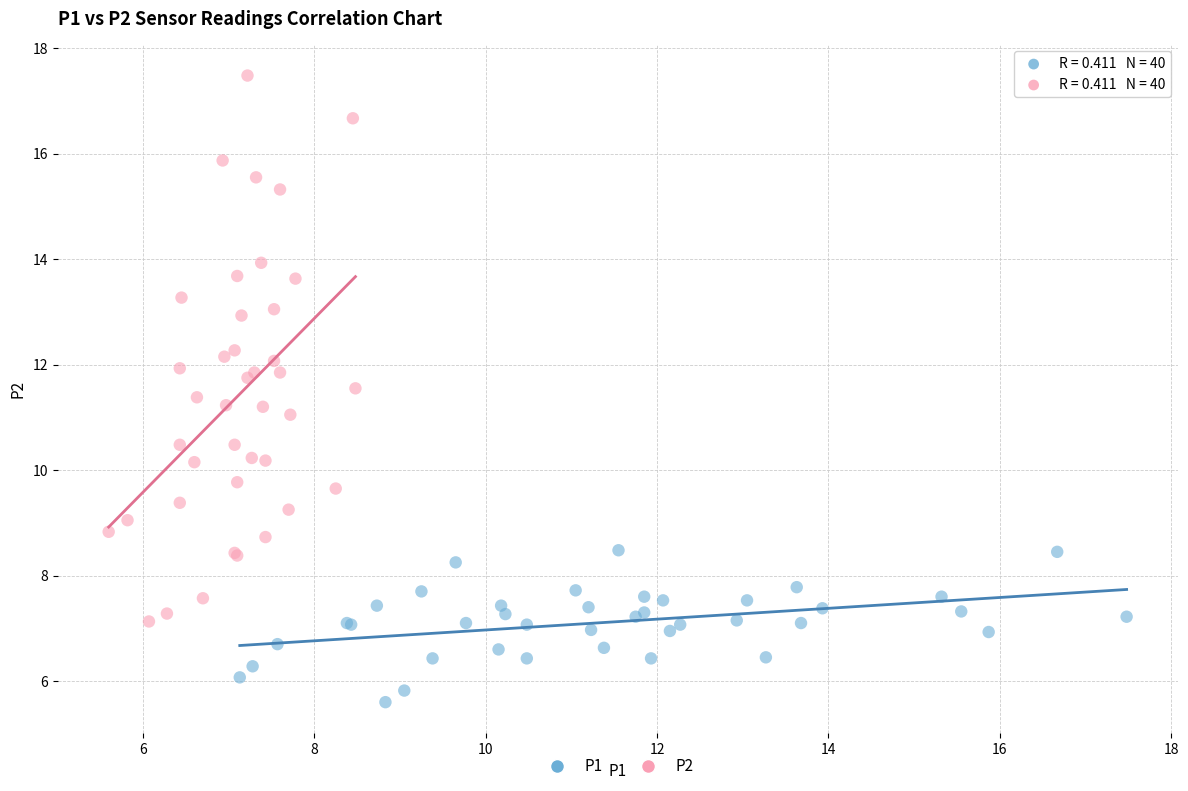

Which series contains the lowest Y value?

P1